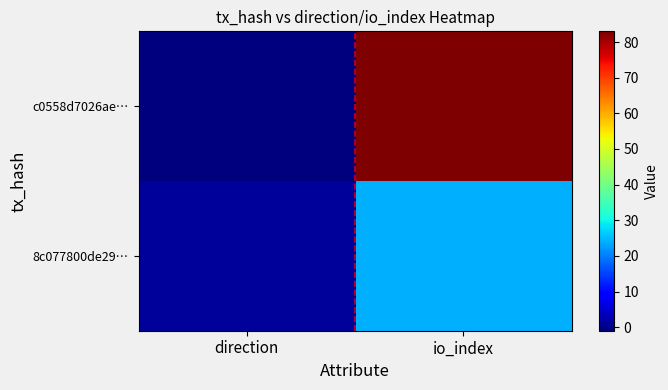

At io_index, list the series in order from largest to smallest.

c0558d7026ae…, 8c077800de29…